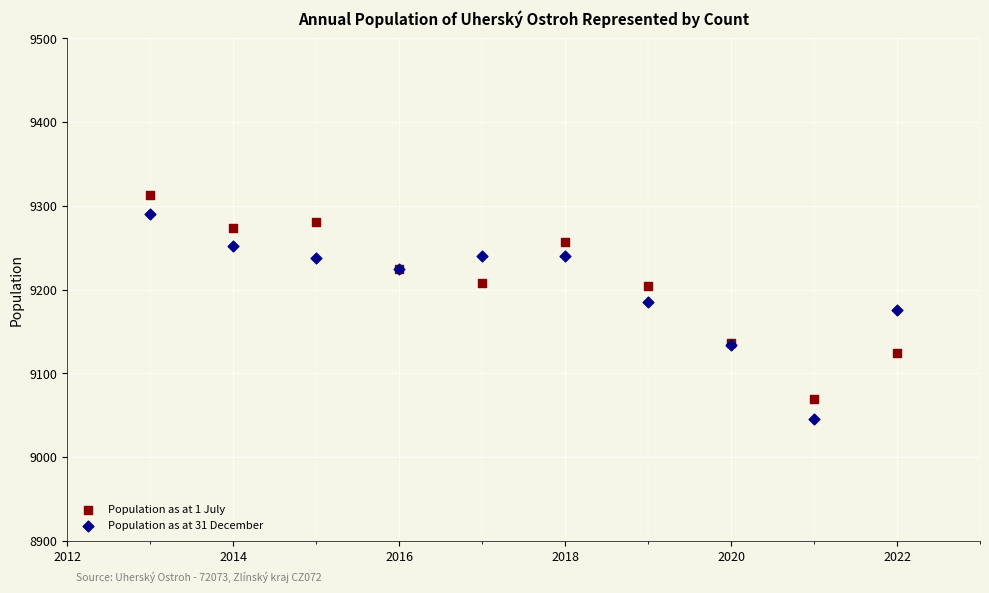

What is the X range (max minus min) for the scatter plot?

9